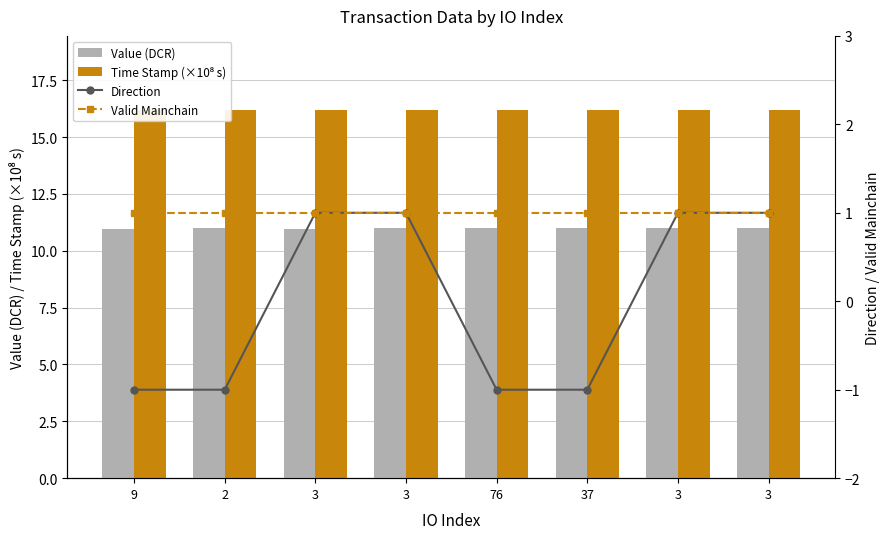

What is the average value of the Time Stamp (×10⁸ s) series?

16.2